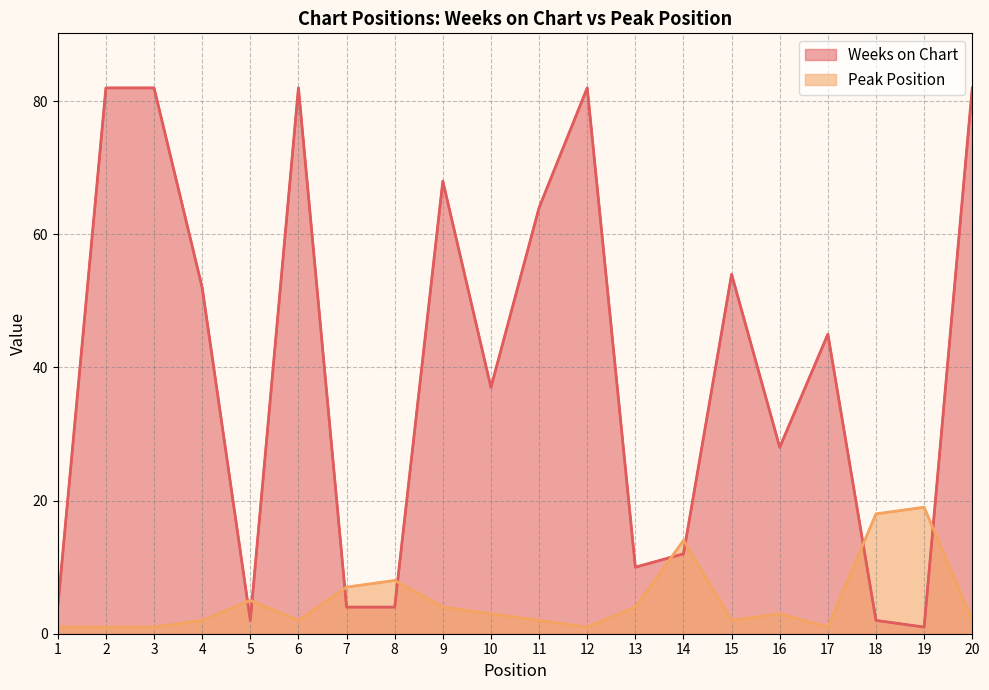

Is it true that Peak Position equals 3 at 16?

True